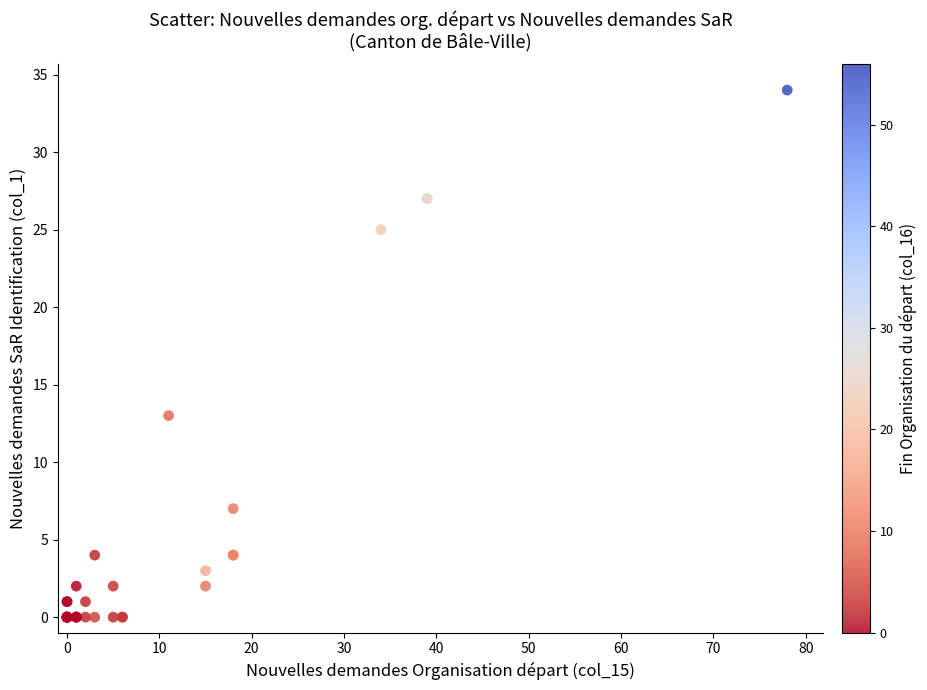

What Y value in the scatter plot is closest to 17?

13